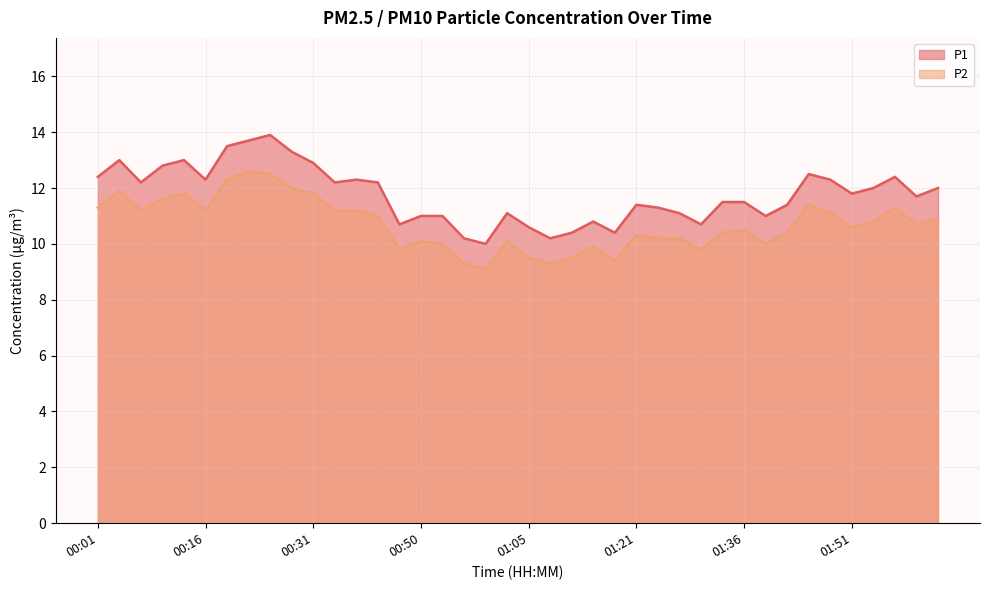

What is the difference between the maximum and minimum values in the P1 series?

3.9